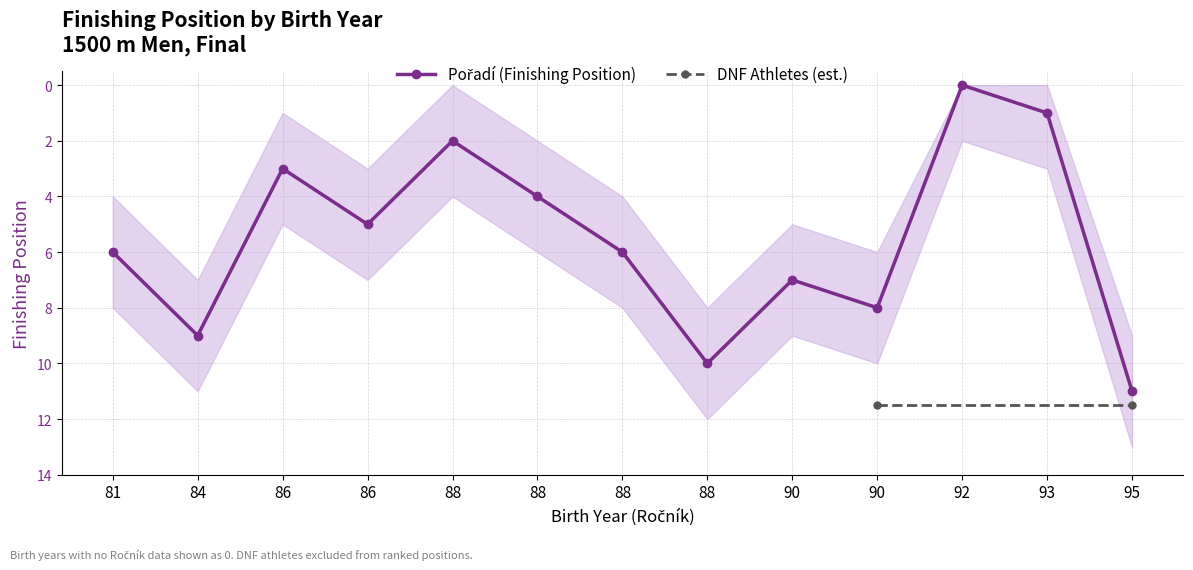

What is the difference between the Pořadí_upper values at 92 and 90?

8